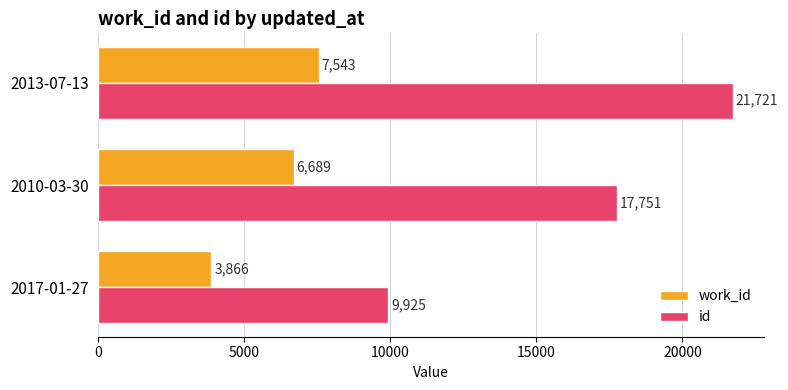

What value does the id series have at 2017-01-27?

9925